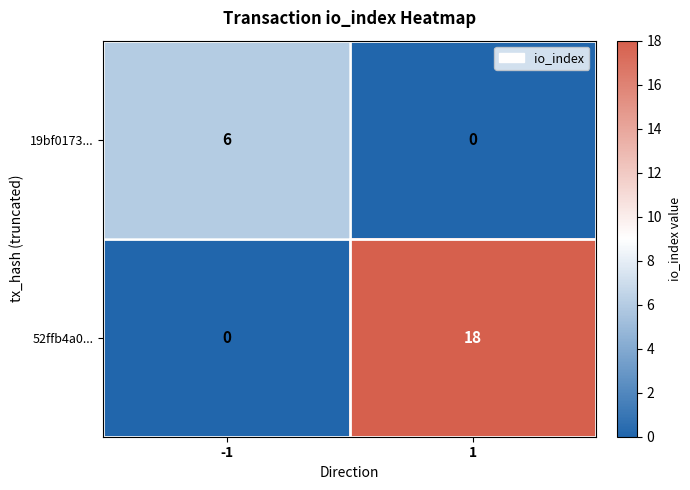

At how many categories does at least one series exceed 15?

1